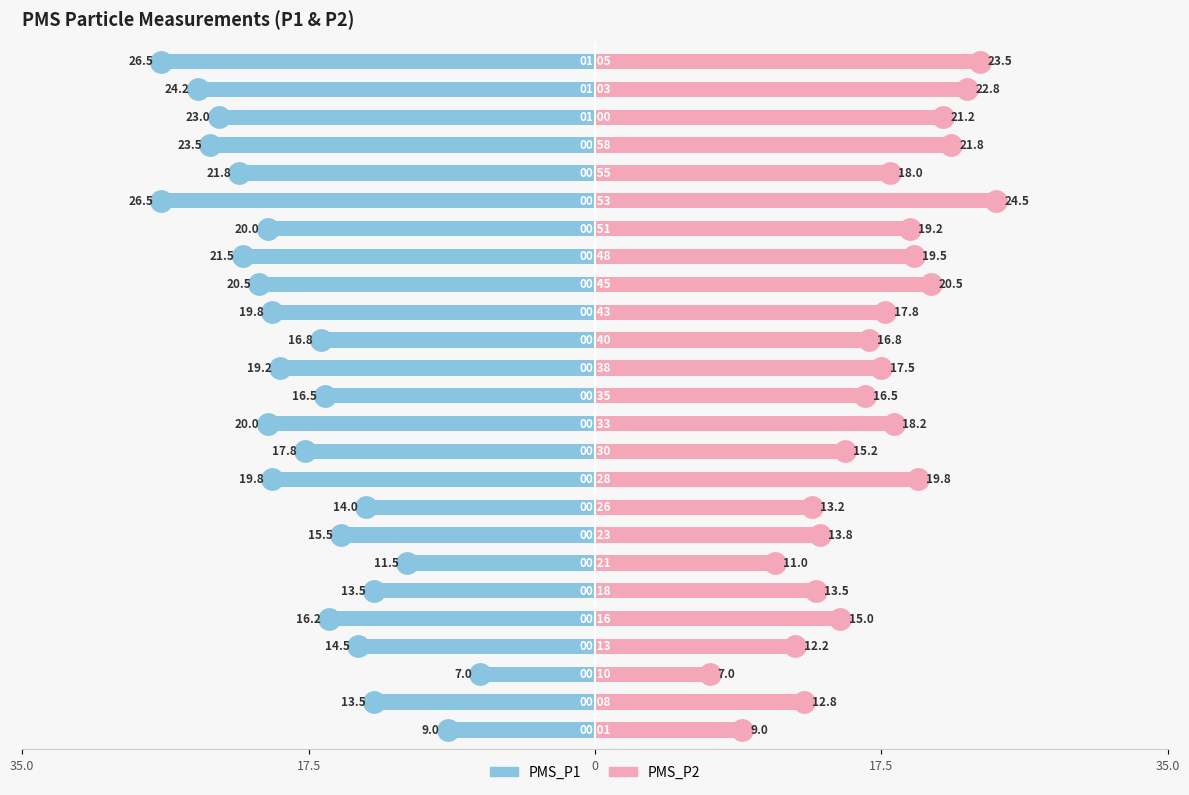

How many groups of bars are there?

25